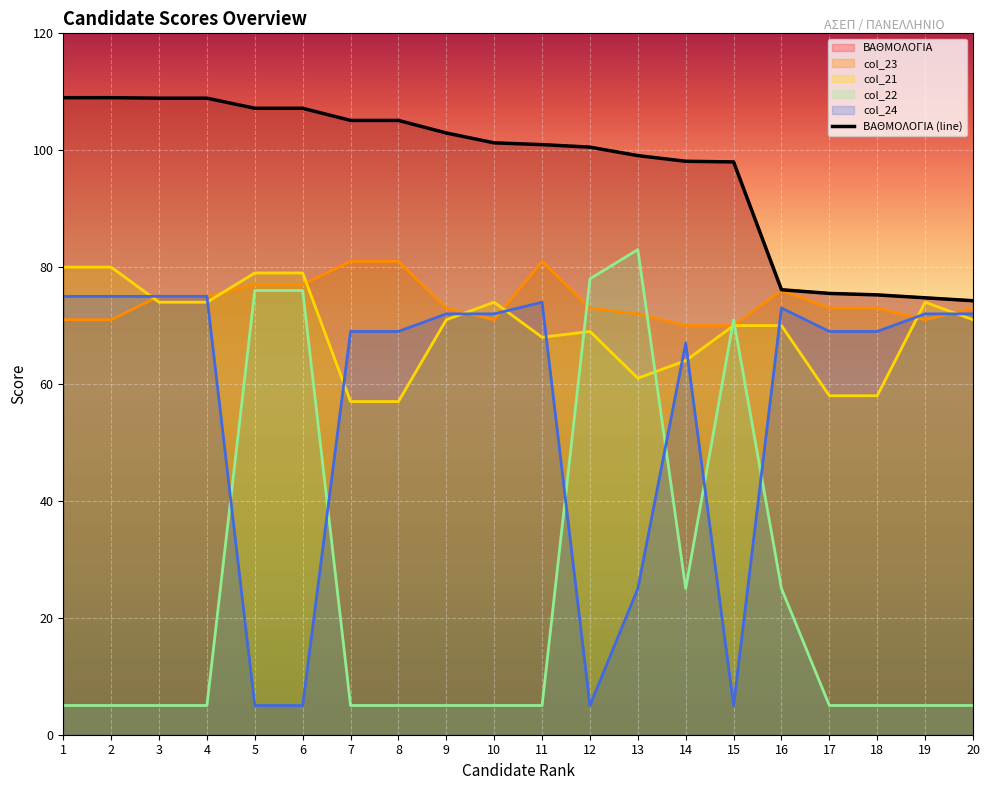

How many data points in ΒΑΘΜΟΛΟΓΙΑ are less than 101?

10